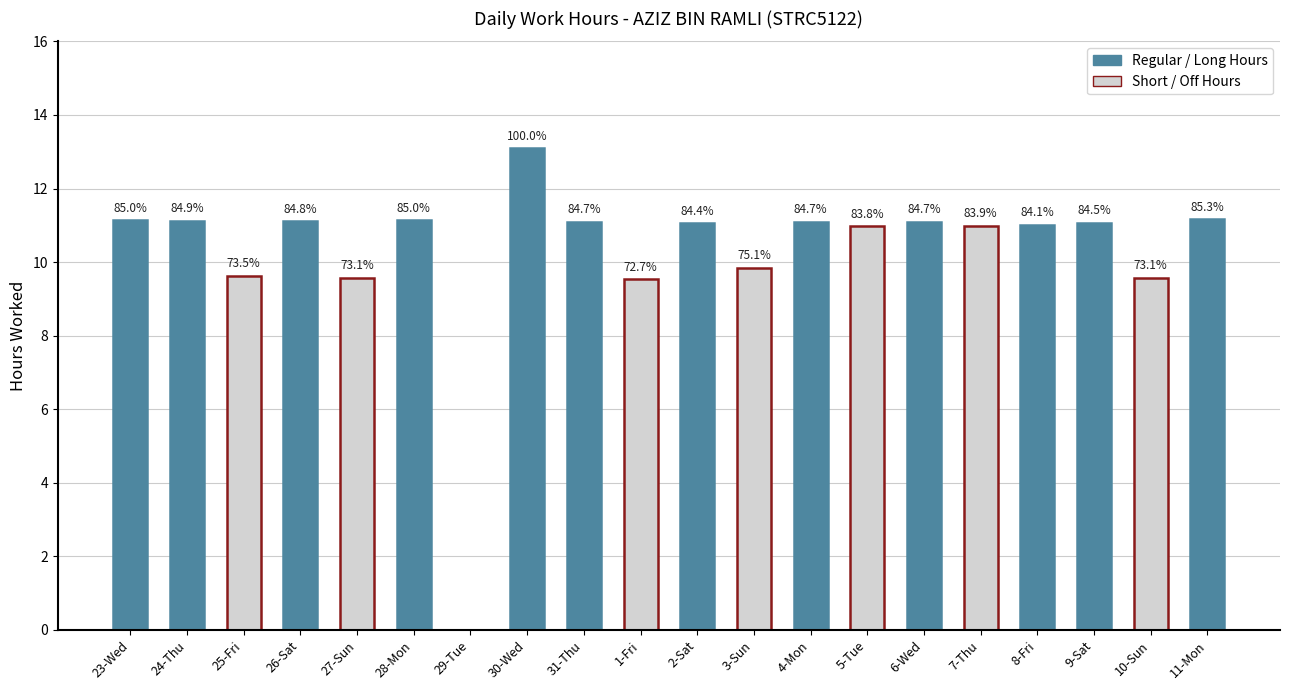

Are the bars horizontal?

No